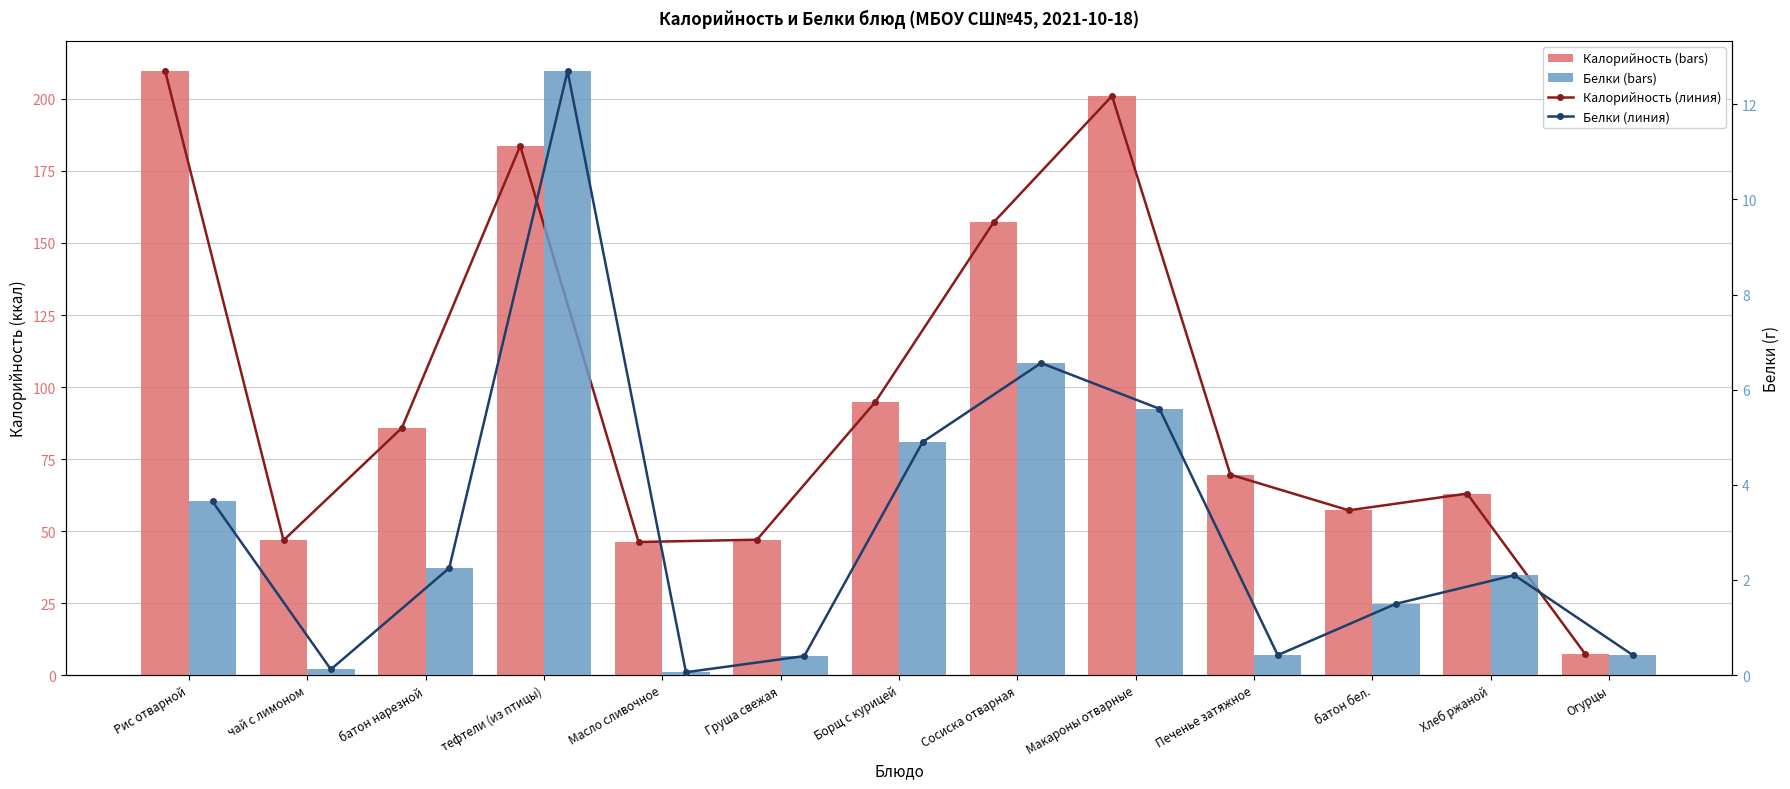

Rank the series by their maximum value, from highest to lowest.

Калорийность (линия), Калорийность, Белки (линия), Белки